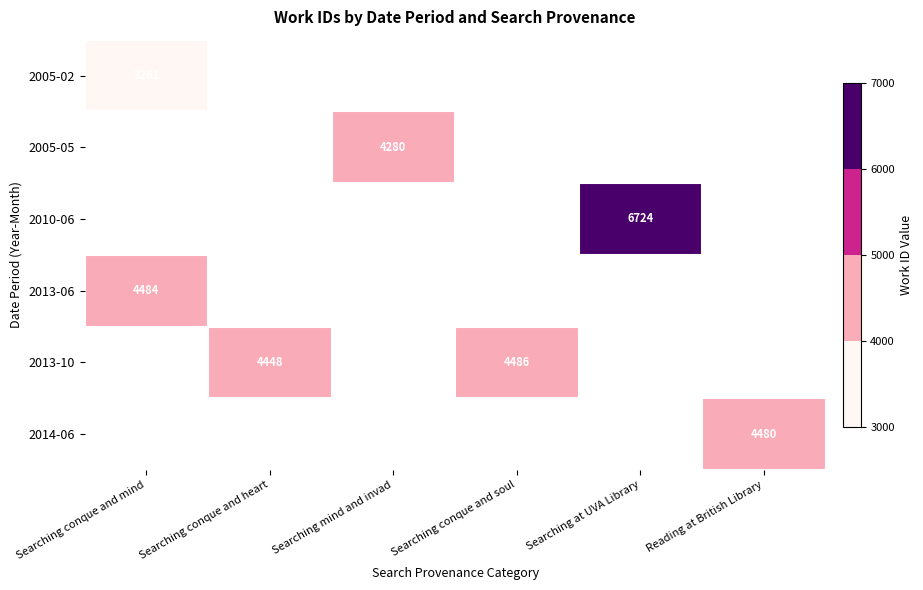

What is the minimum value shown in the chart?

3261.0